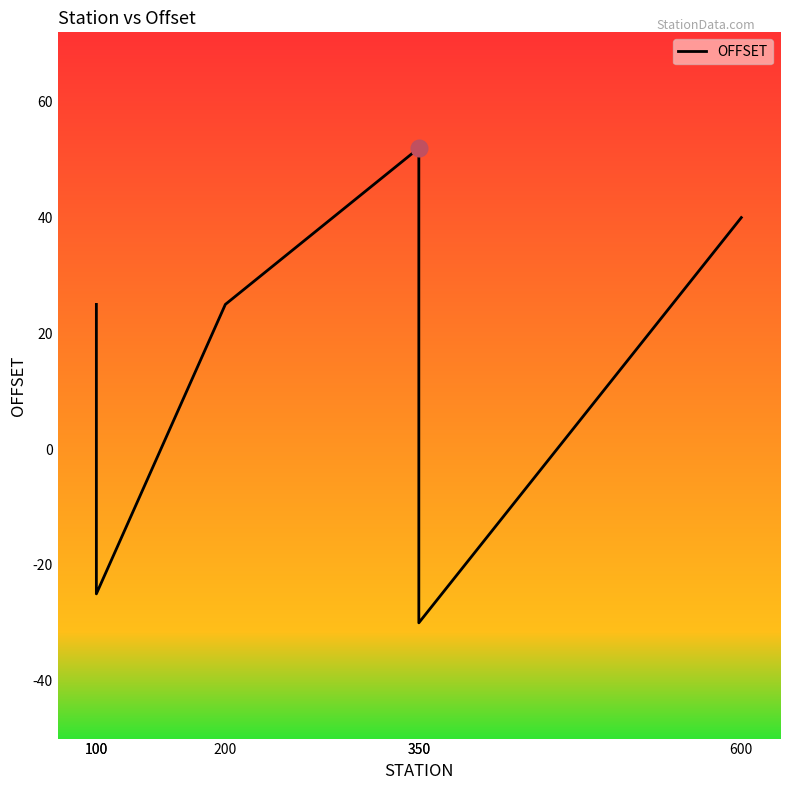

Which has a higher value, 600 or 350?

600